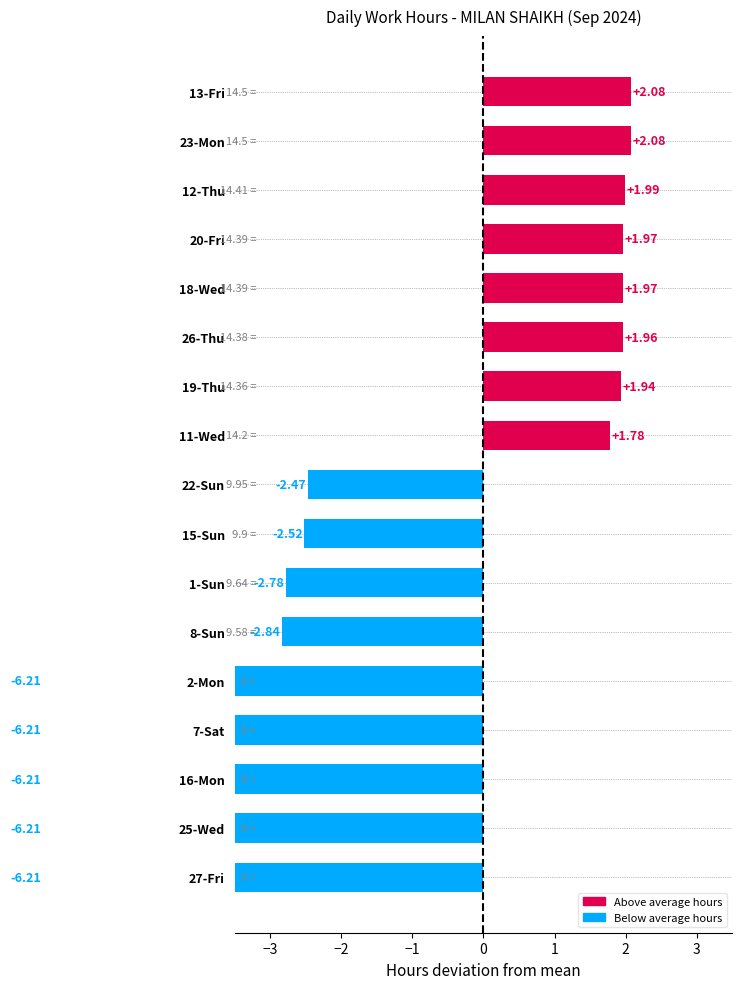

Does the chart contain stacked bars?

No